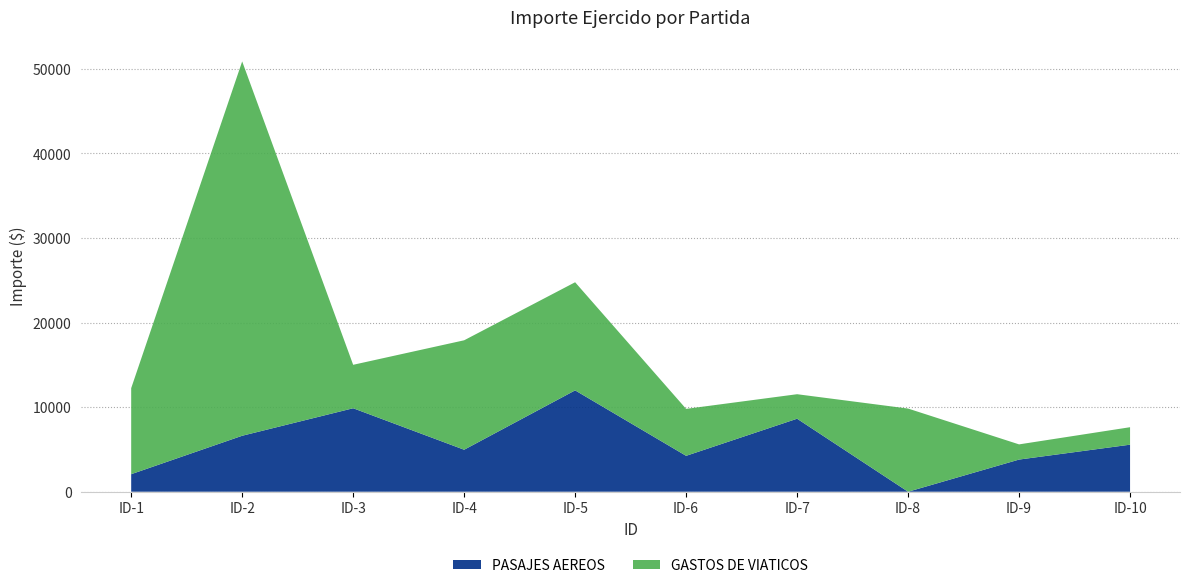

Reading left to right, extract all data points from this chart.

PASAJES AEREOS: 2073.0	6617.4	9870.4	4965.0	11983.2	4244.6	8632.0	0.0	3802.0	5562.5
GASTOS DE VIATICOS: 10171.9	44258.8	5135.3	12939.0	12783.1	5550.8	2897.0	9832.0	1795.0	2065.0